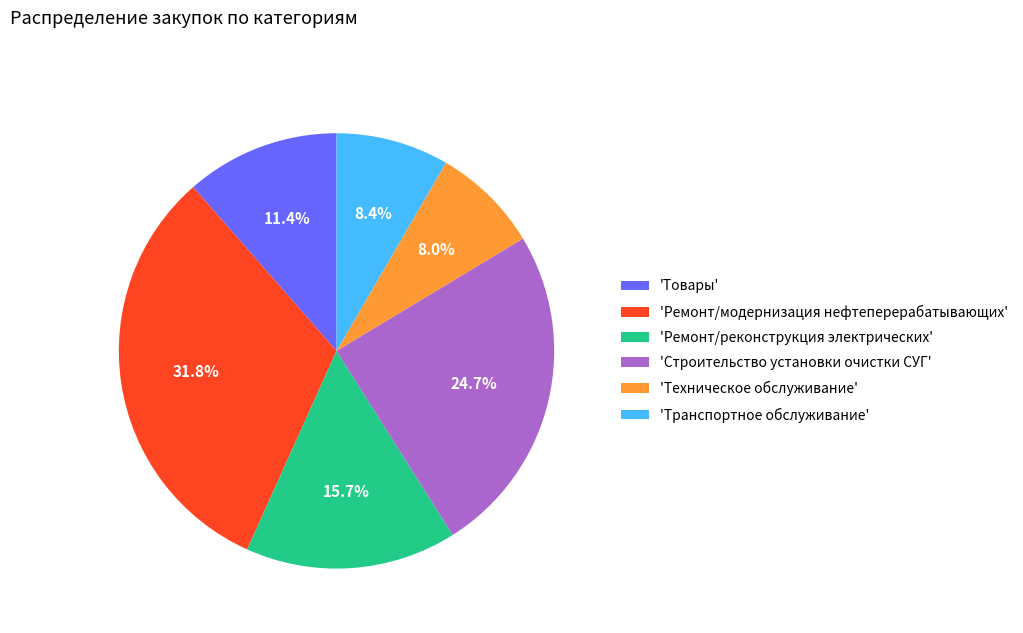

How many slices are in this pie chart?

6